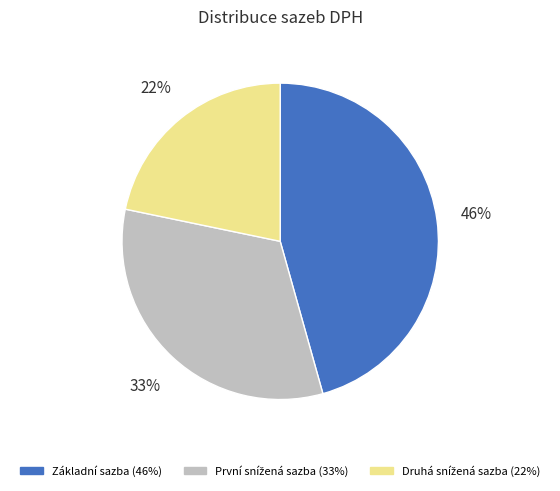

Which category has the biggest portion of the pie?

Základní sazba